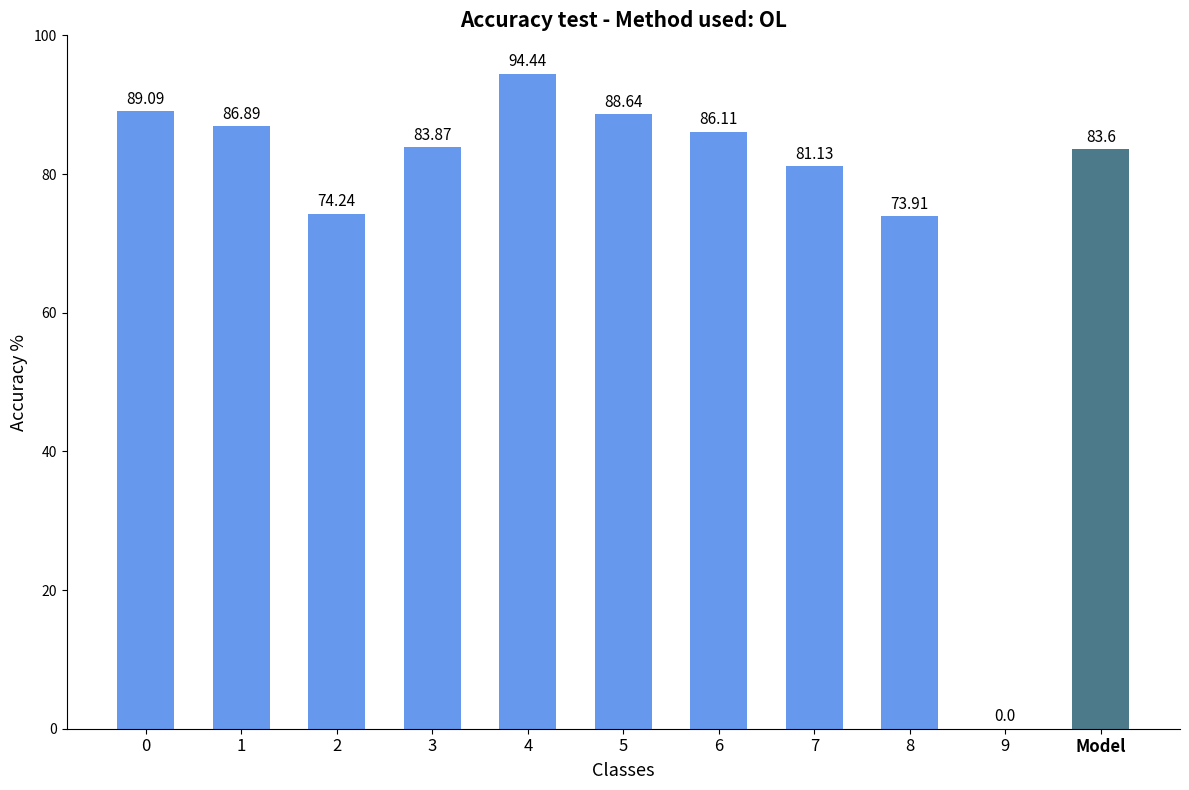

Does the chart contain stacked bars?

No